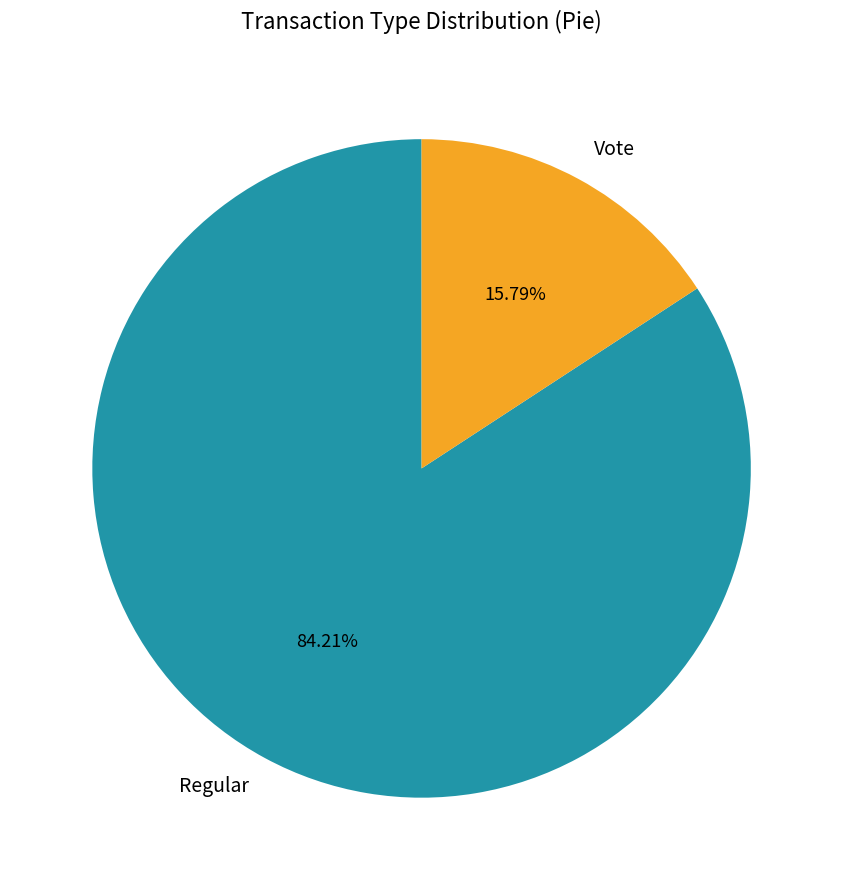

Which category accounts for the majority?

Regular